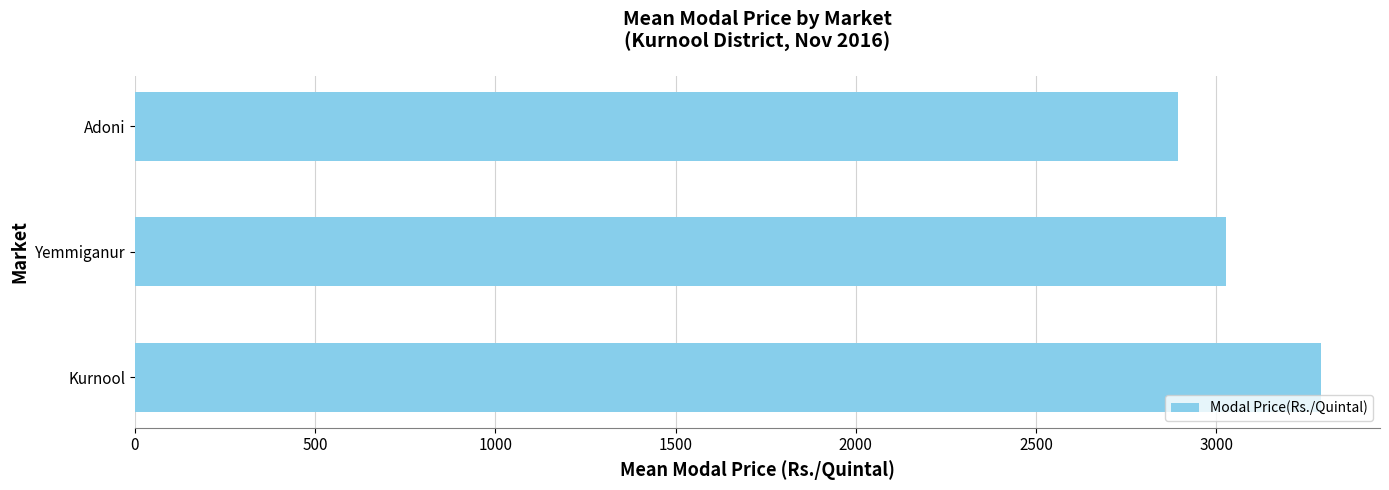

List the labels in order of value, smallest first.

Adoni, Yemmiganur, Kurnool